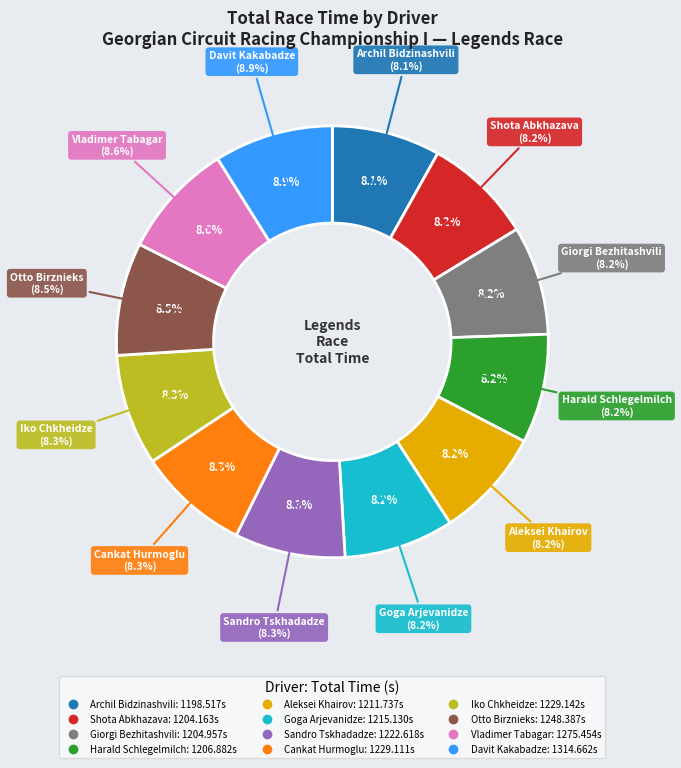

Which category has the smallest portion of the pie?

Archil Bidzinashvili